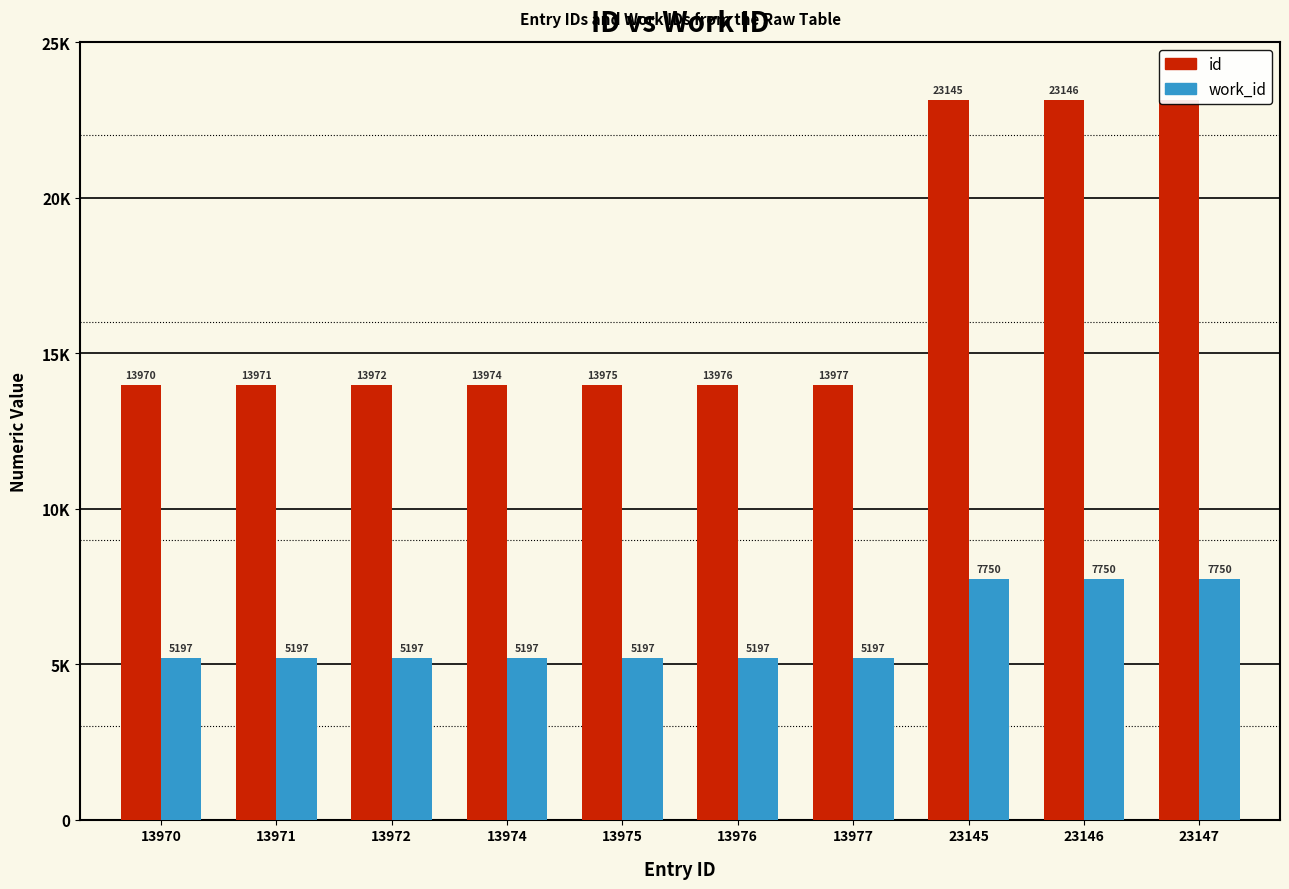

Between 13975 and 23145, which is larger?

23145